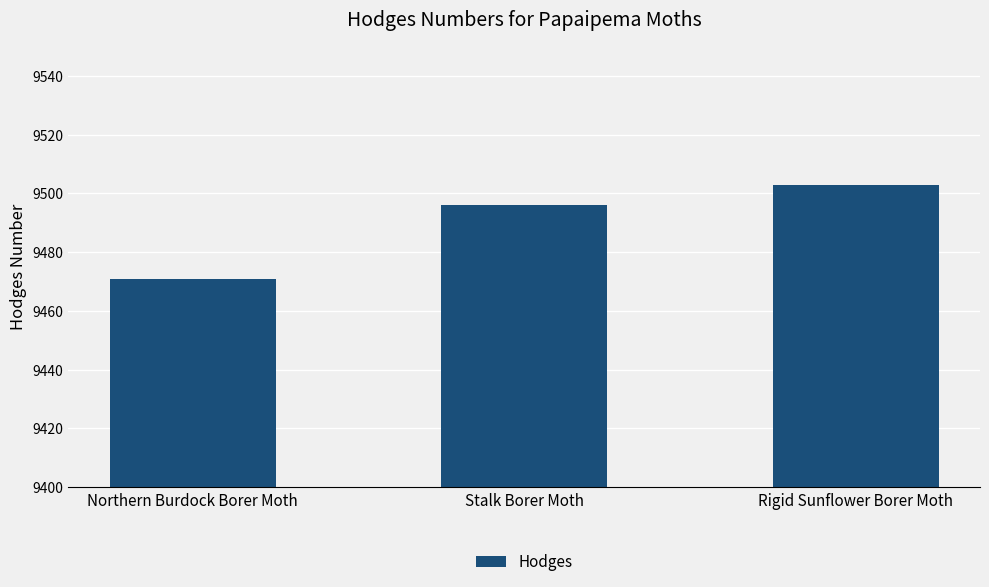

What is the change in value from Northern Burdock Borer Moth to Rigid Sunflower Borer Moth?

+32